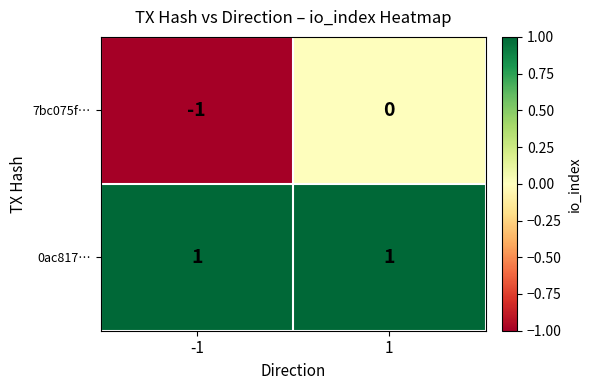

Reading left to right, extract all data points from this chart.

7bc075f…: -1	0
0ac817…: 1	1